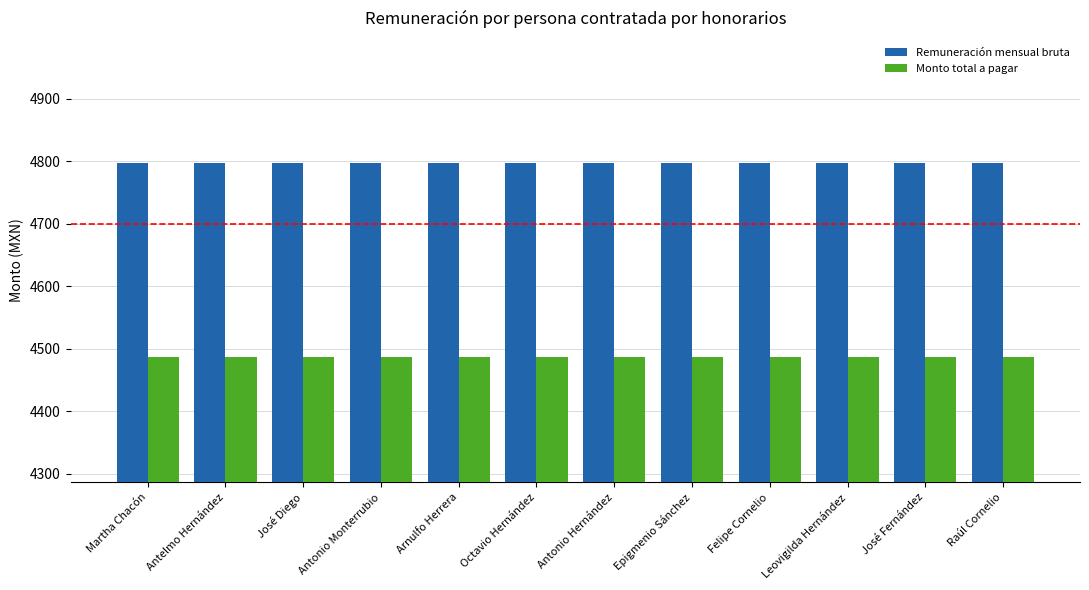

List the series in order of their peak value, highest first.

Remuneración mensual bruta, Monto total a pagar